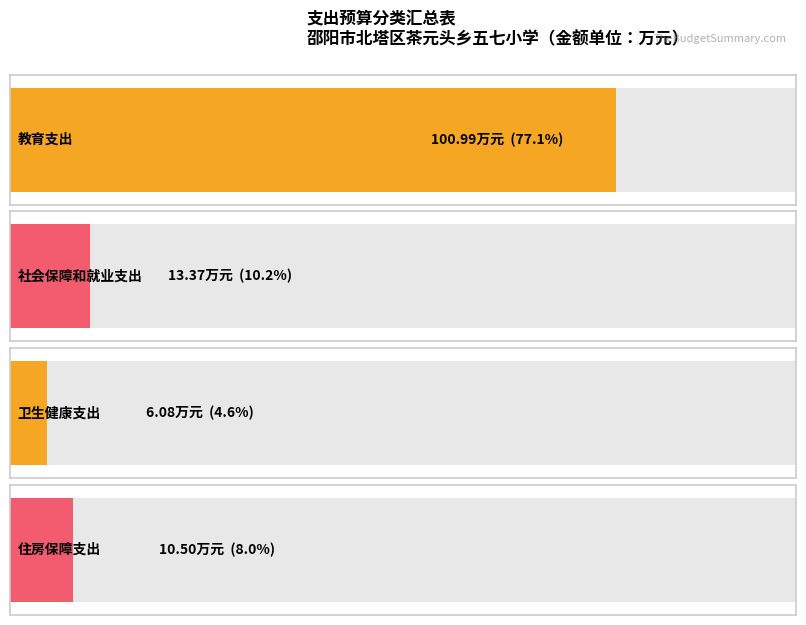

Reading left to right, extract all data points from this chart.

教育支出=101.0	社会保障和就业支出=13.4	卫生健康支出=6.1	住房保障支出=10.5